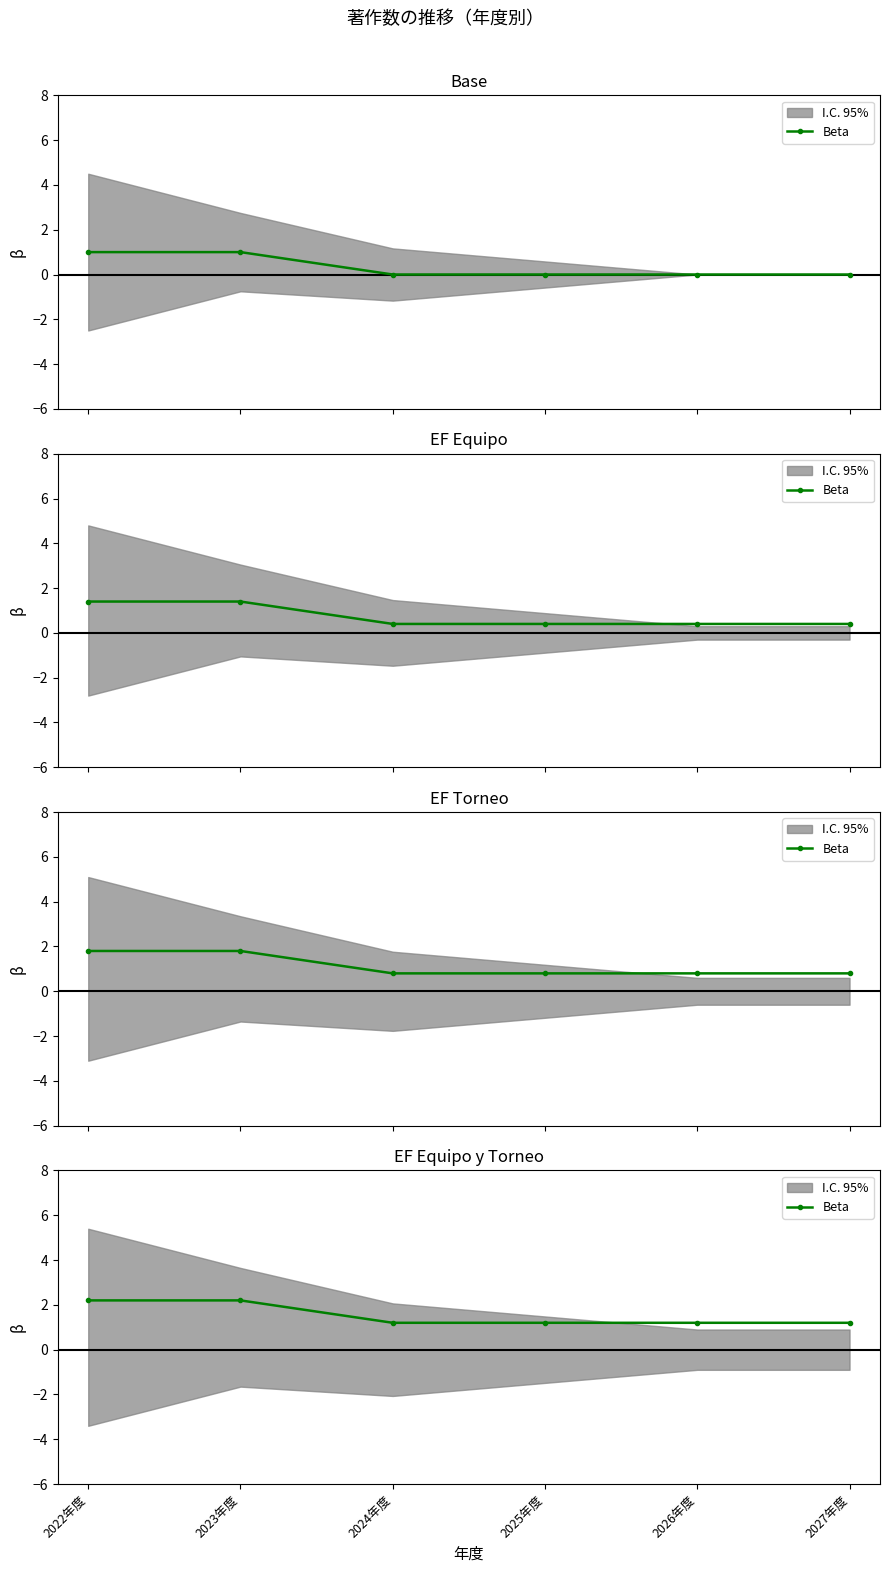

What is the difference between the second highest and second lowest values?

1.0